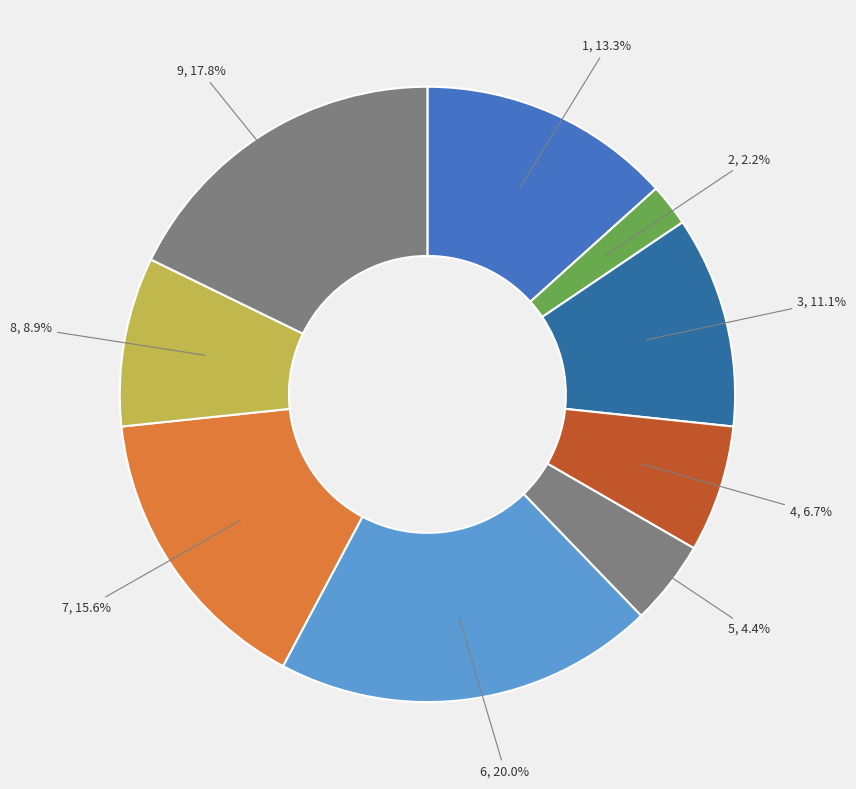

Rank the categories by value from highest to lowest.

6, 9, 7, 1, 3, 8, 4, 5, 2